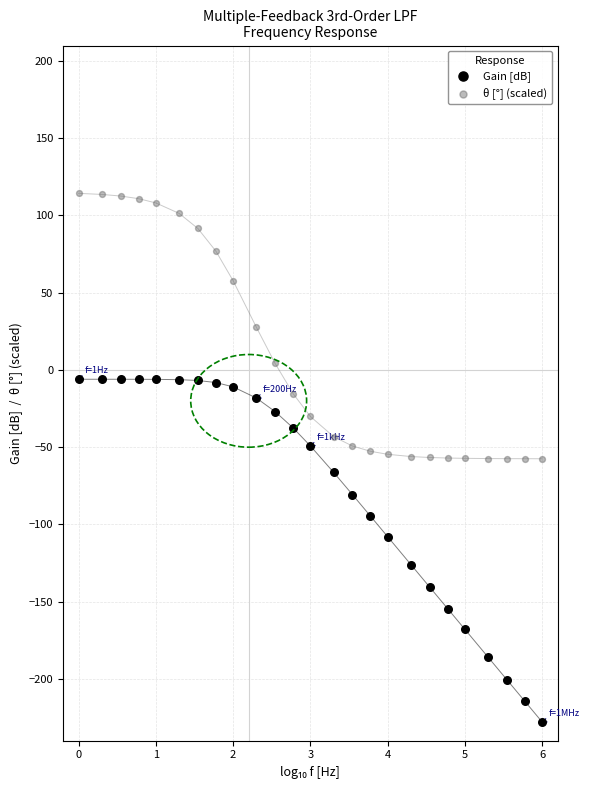

Across all data points, what is the range of X values (max minus min)?

6.0